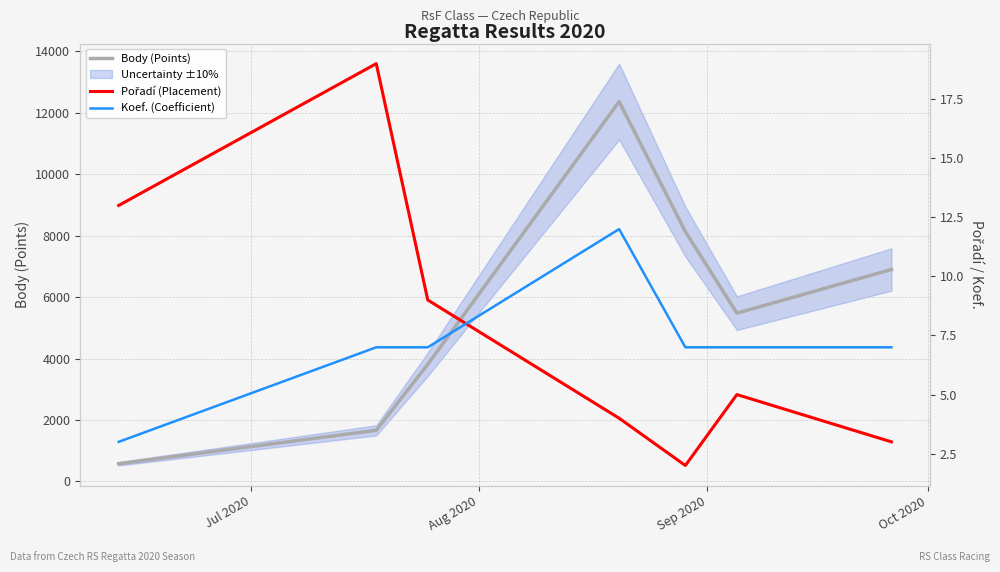

What is the maximum value for Body (Points)?

12365